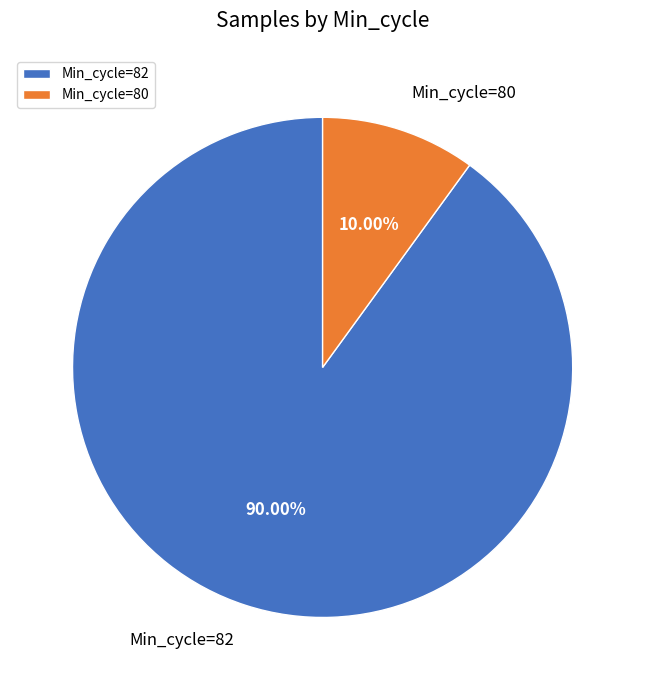

Which has a higher value, Min_cycle=82 or Min_cycle=80?

Min_cycle=82